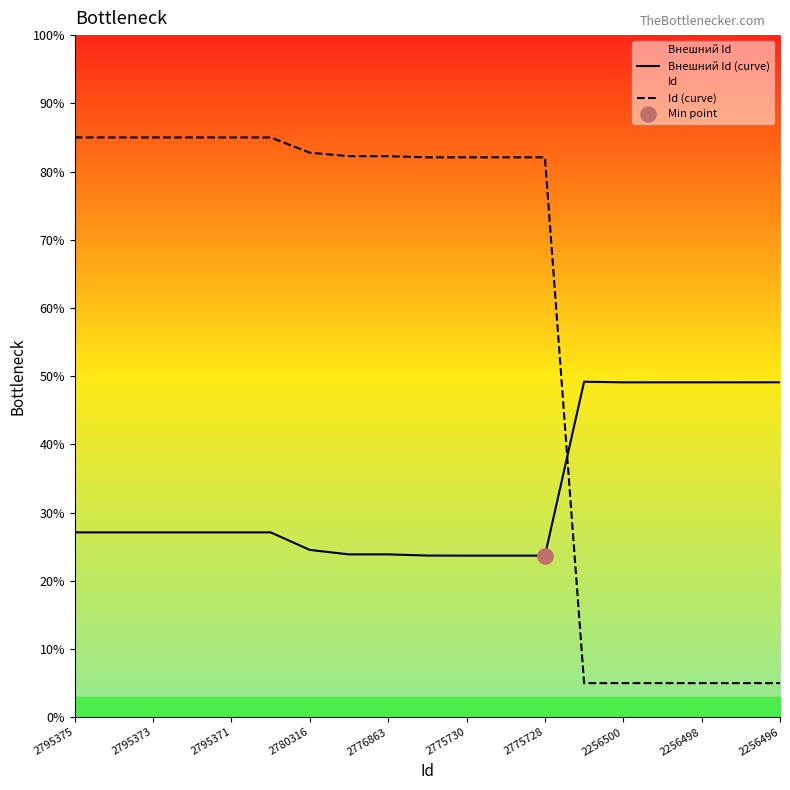

Which series has the largest total across all categories?

Id (curve)